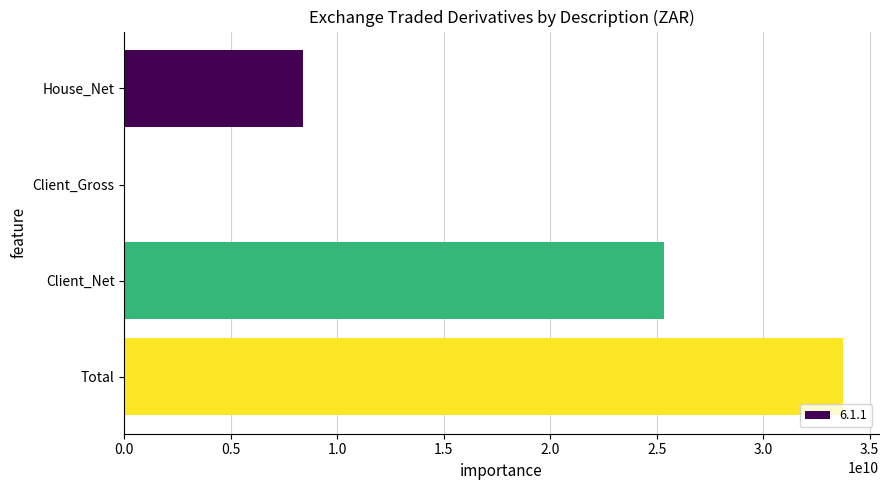

What is the sum of all values?

67472289811.8